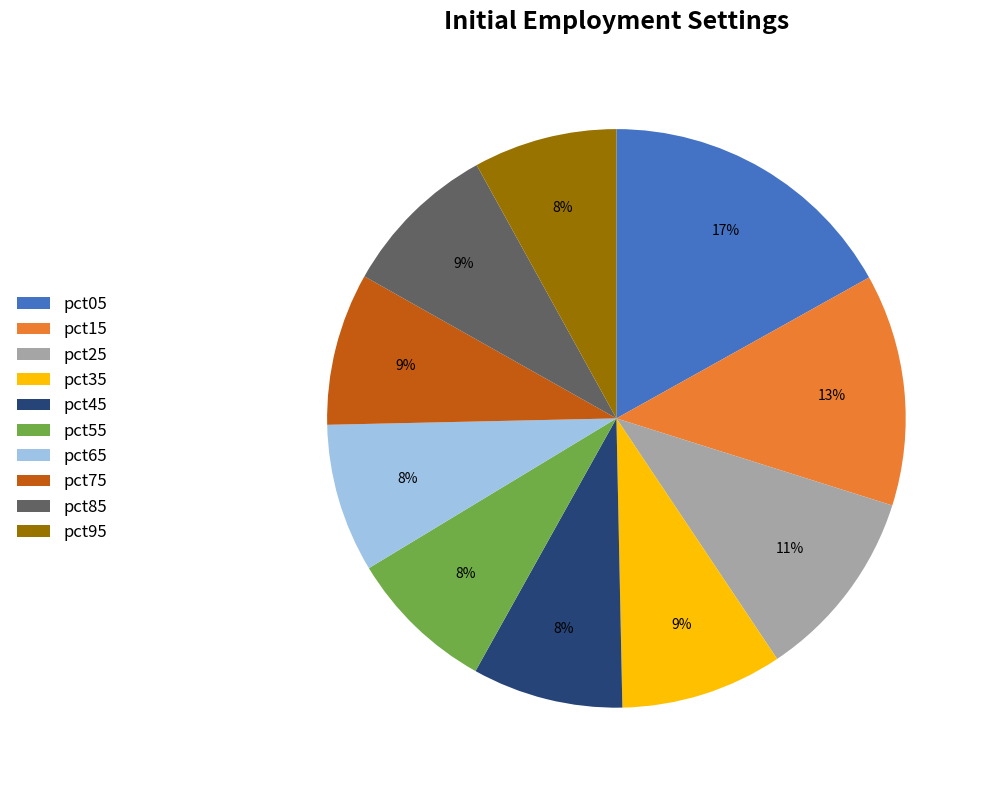

To the nearest percent, what is the difference between the pct85 and pct55 slice percentages?

1%